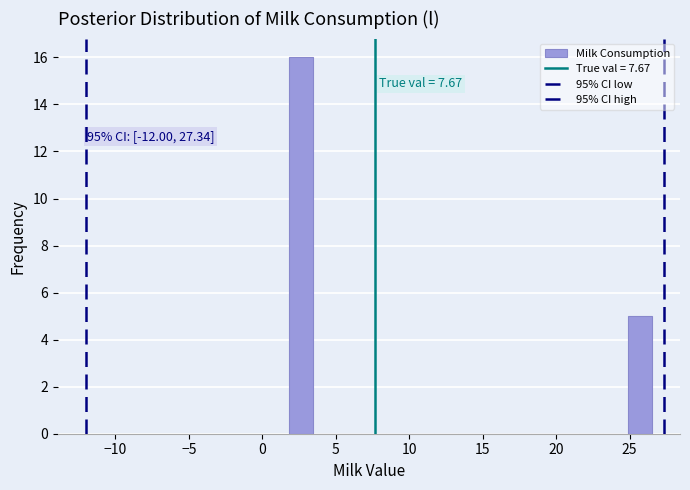

Read against the x-axis, roughly where is the centre of the tallest bar?

2.5